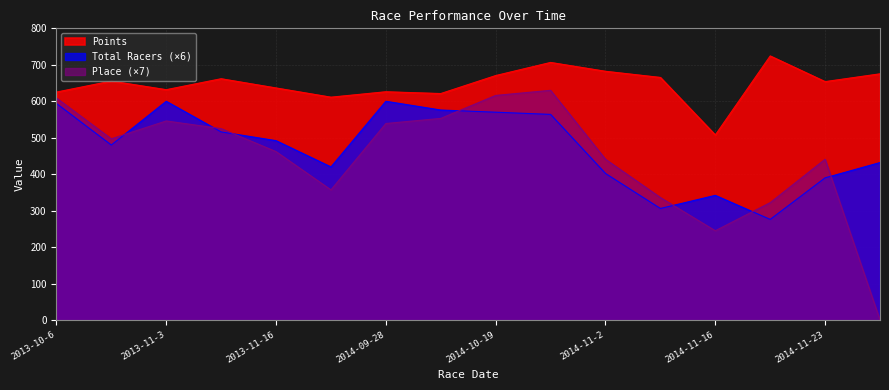

How many times do Total Racers and Place cross each other?

7